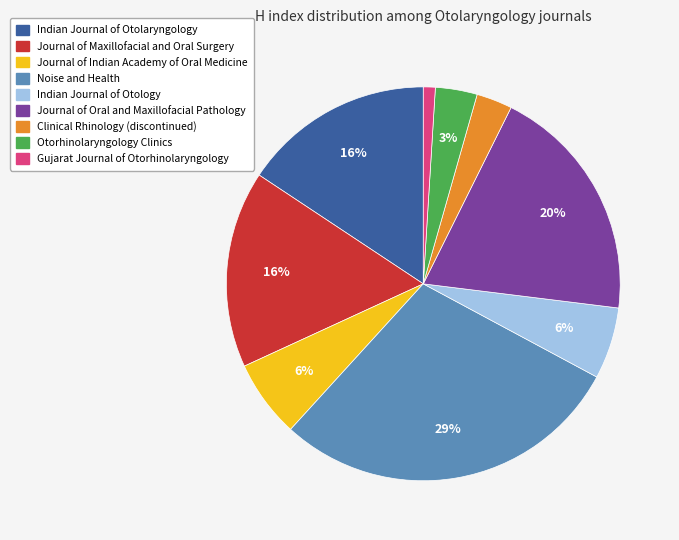

Is there a majority slice in this chart?

No